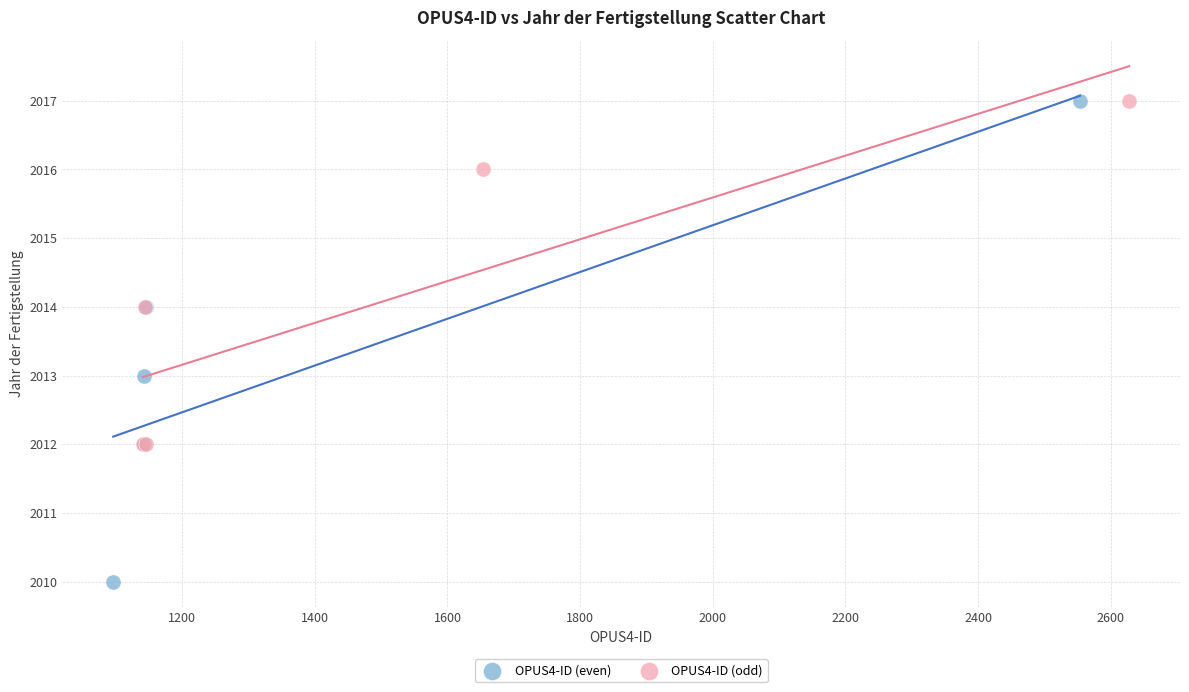

Which series has the largest Y range (max minus min)?

OPUS4-ID (even)